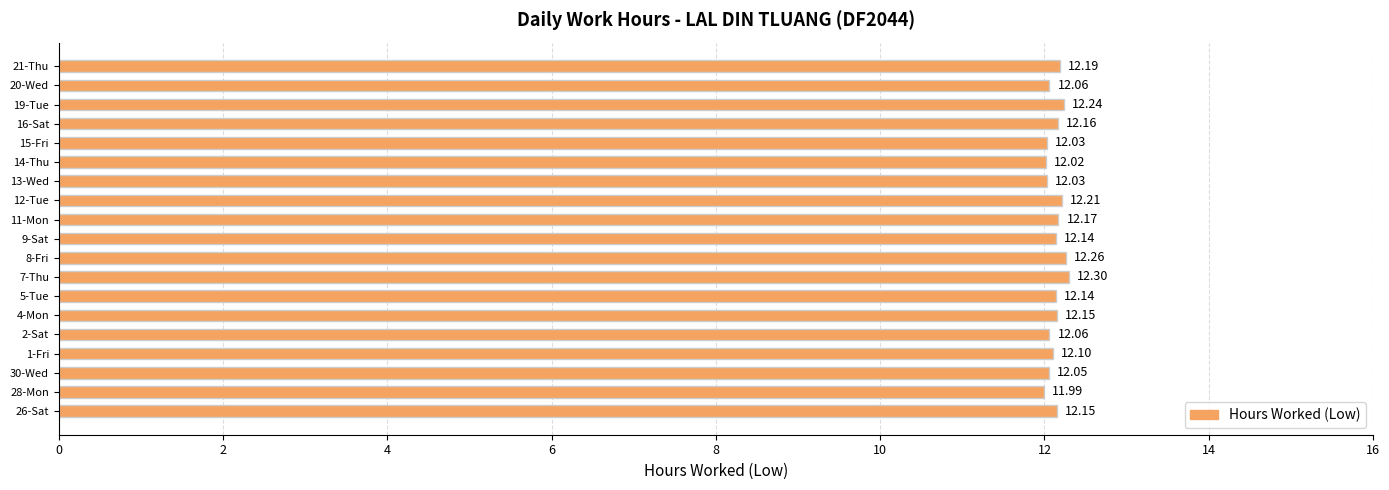

Which has a higher value, 12-Tue or 11-Mon?

12-Tue